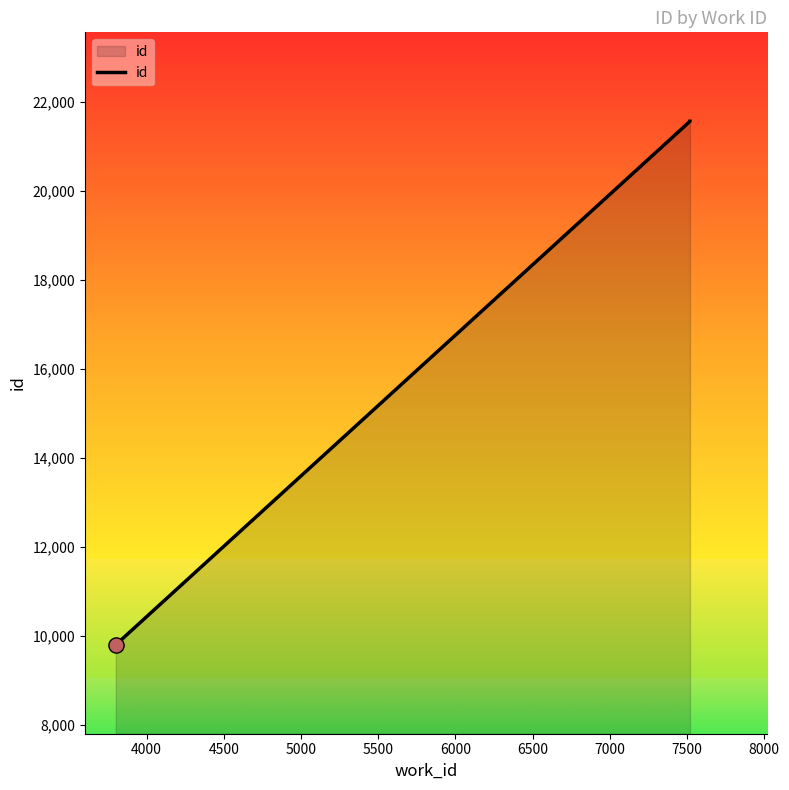

What is the ratio of the value at 4000 to the value at 4500?

1.0